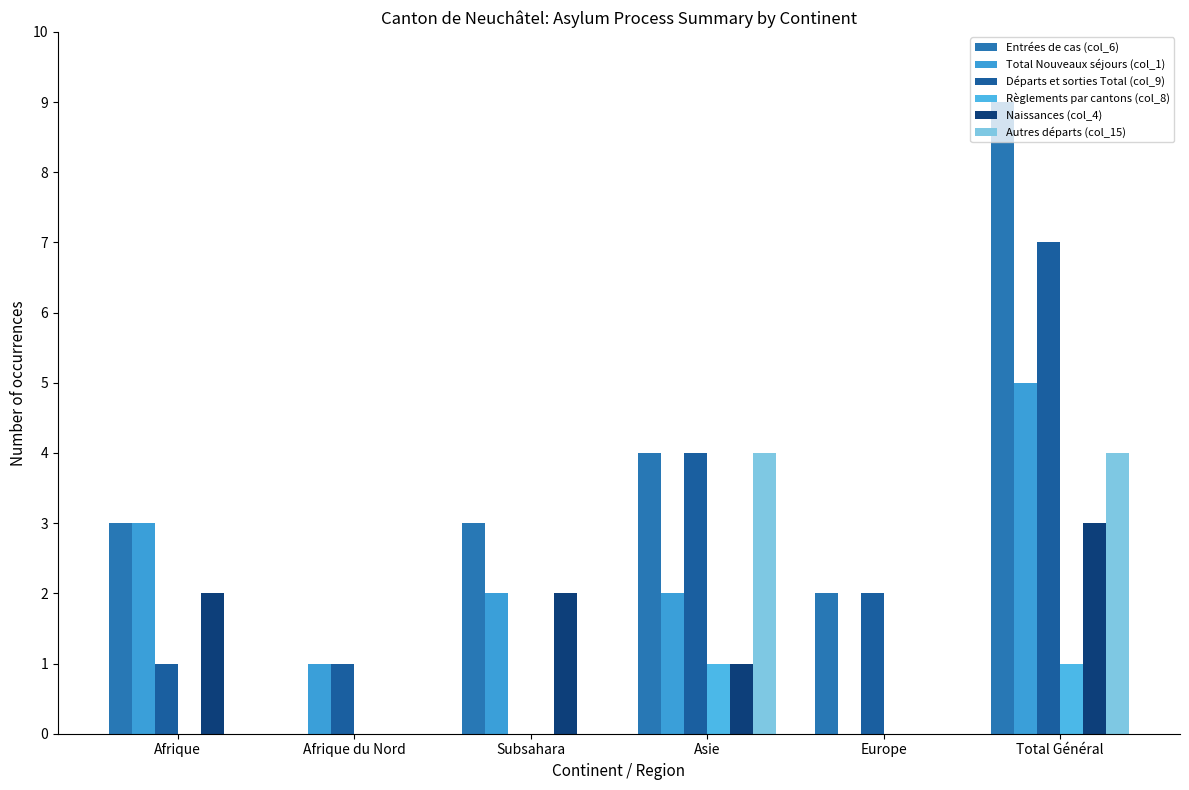

What is the maximum value for Autres départs (col_15)?

4